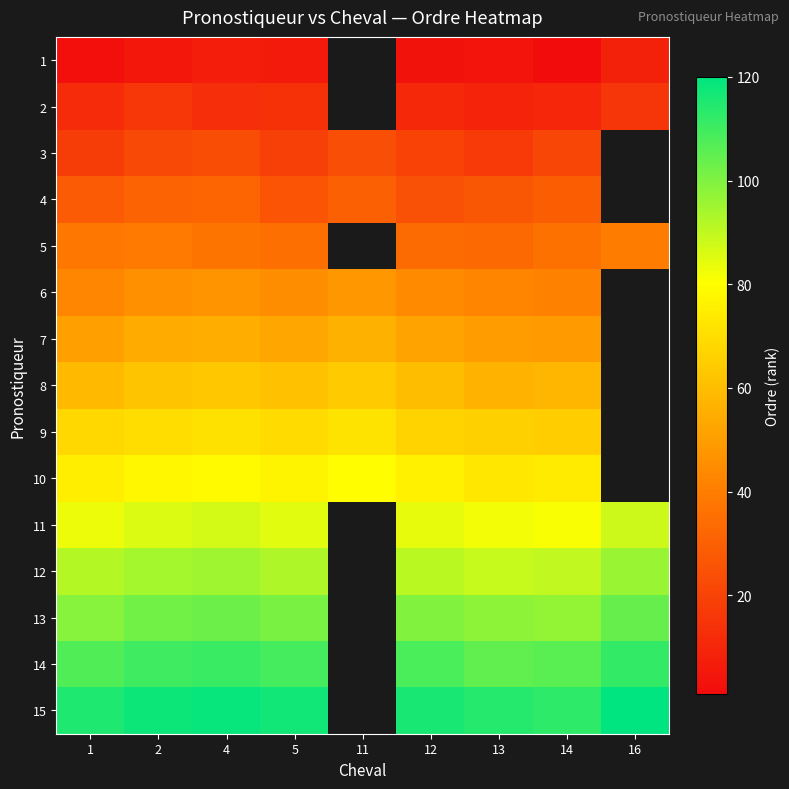

How many data points in 6 are above 45?

3